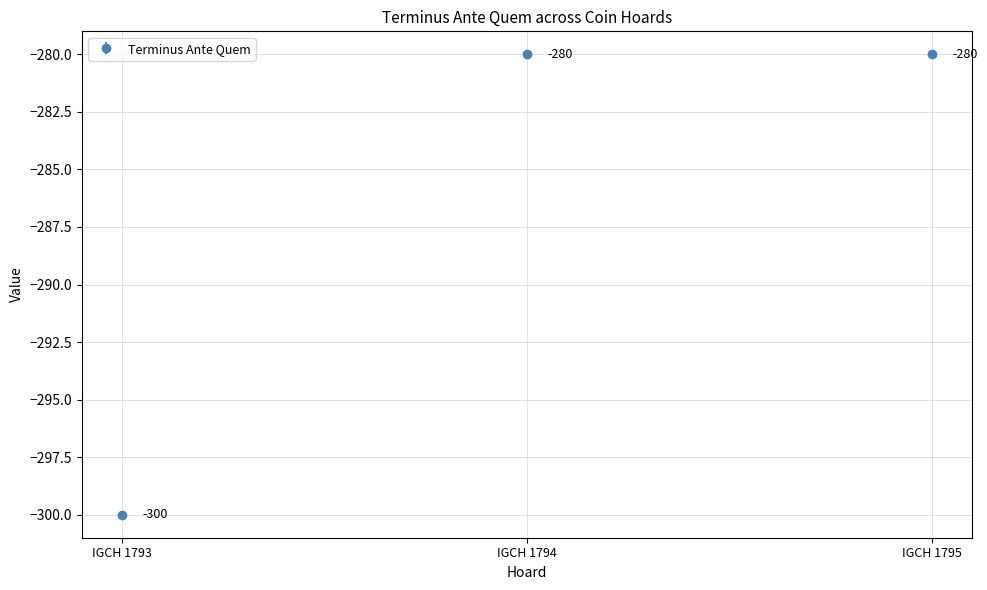

At which category does the chart reach its minimum across all series?

IGCH 1793